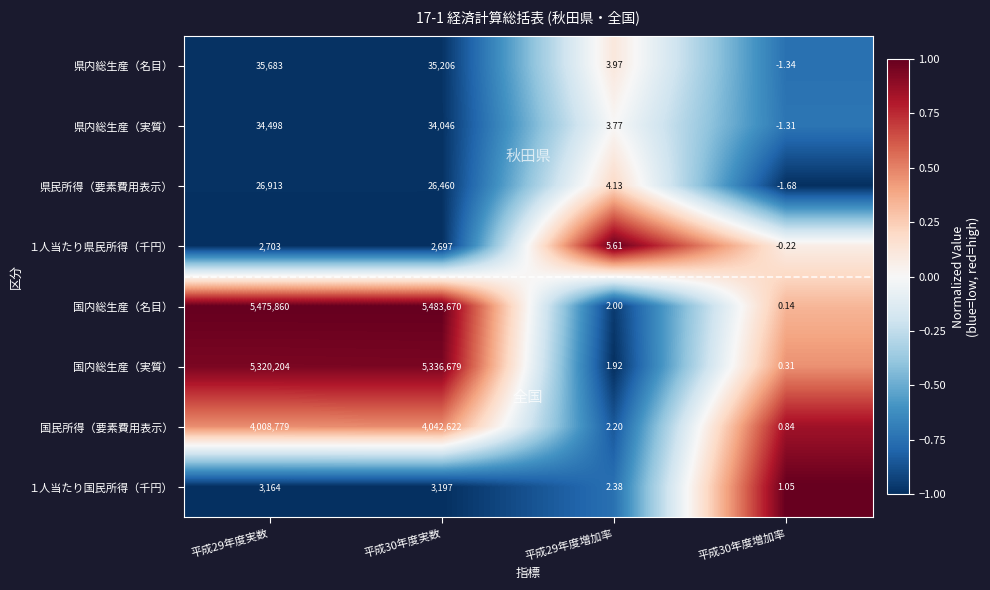

Which series has the widest spread of values?

国内総生産（名目）